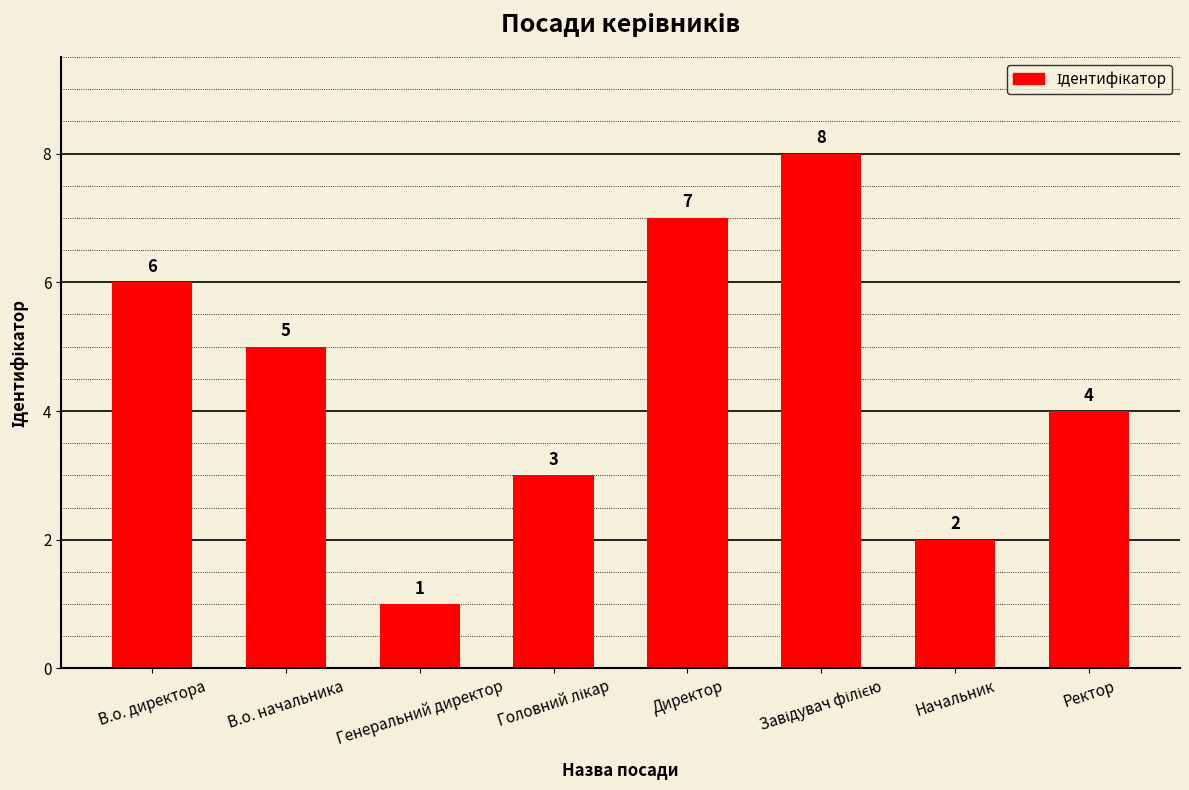

How many values are between 3 and 7?

5